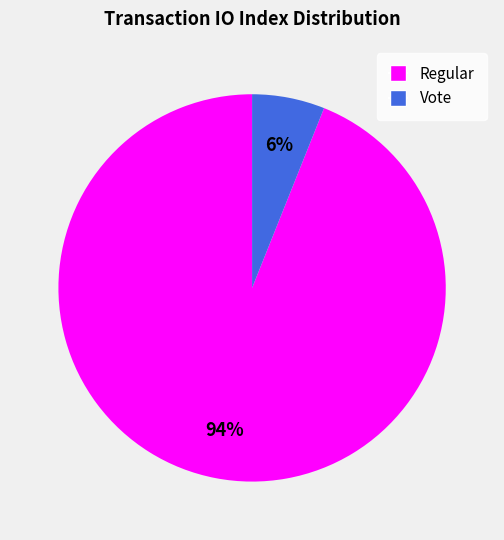

Rank the categories by value from lowest to highest.

Vote, Regular